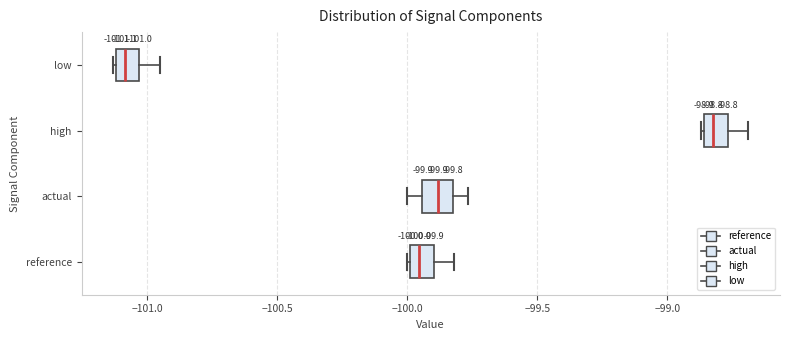

Which box has the furthest to the left median line?

low